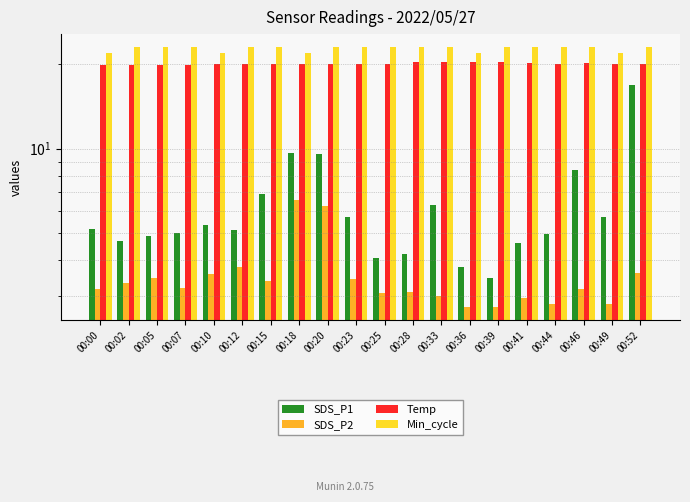

Which series changed the most between 00:28 and 00:33?

SDS_P1